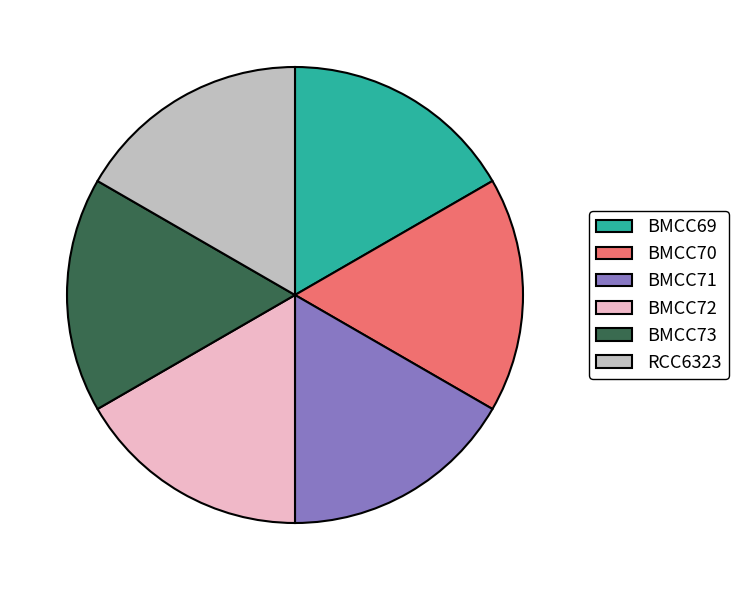

Is there any slice that represents more than half of the pie?

No